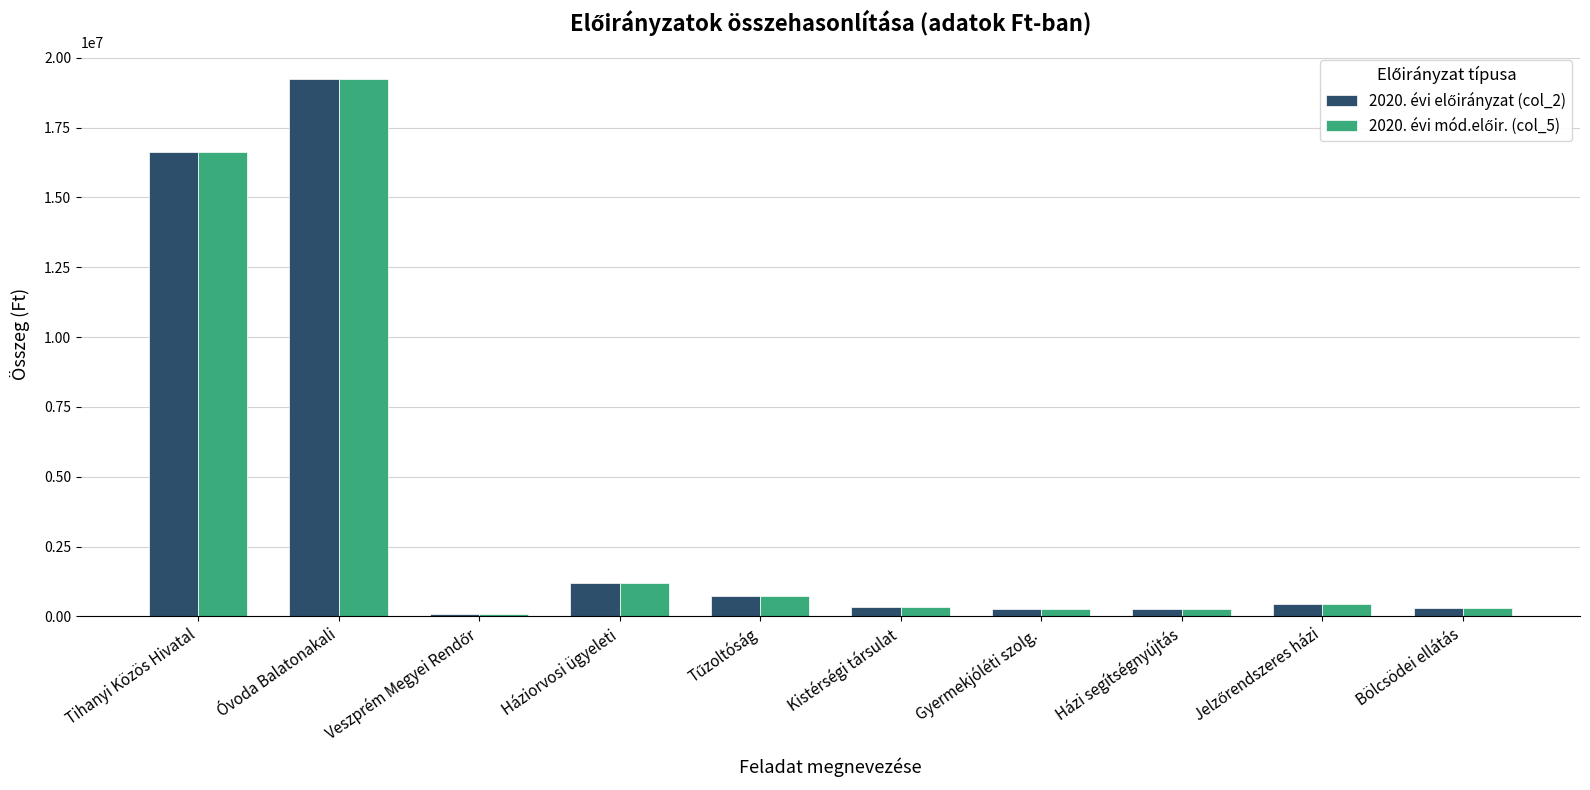

What is the maximum value shown in the chart?

19239000